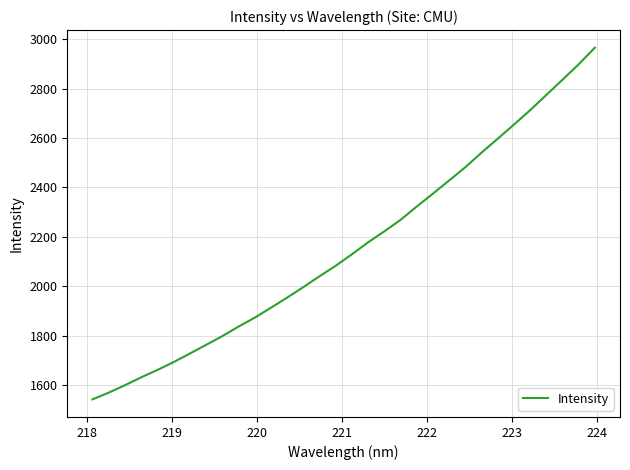

What is the difference between the maximum and minimum values?

1423.6